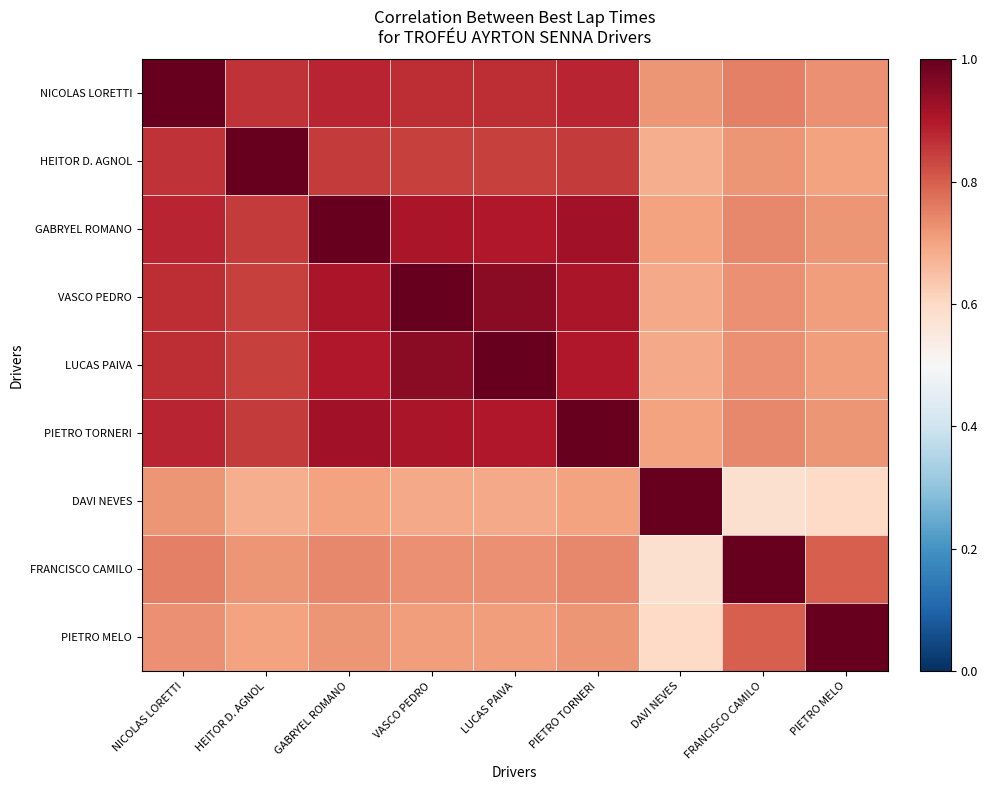

Reading left to right, extract all data points from this chart.

NICOLAS LORETTI: NICOLAS LORETTI=1.0	HEITOR D. AGNOL=0.9	GABRYEL ROMANO=0.9	VASCO PEDRO=0.9	LUCAS PAIVA=0.9	PIETRO TORNERI=0.9	DAVI NEVES=0.7	FRANCISCO CAMILO=0.8	PIETRO MELO=0.7
HEITOR D. AGNOL: NICOLAS LORETTI=0.9	HEITOR D. AGNOL=1.0	GABRYEL ROMANO=0.8	VASCO PEDRO=0.8	LUCAS PAIVA=0.8	PIETRO TORNERI=0.8	DAVI NEVES=0.7	FRANCISCO CAMILO=0.7	PIETRO MELO=0.7
GABRYEL ROMANO: NICOLAS LORETTI=0.9	HEITOR D. AGNOL=0.8	GABRYEL ROMANO=1.0	VASCO PEDRO=0.9	LUCAS PAIVA=0.9	PIETRO TORNERI=0.9	DAVI NEVES=0.7	FRANCISCO CAMILO=0.7	PIETRO MELO=0.7
VASCO PEDRO: NICOLAS LORETTI=0.9	HEITOR D. AGNOL=0.8	GABRYEL ROMANO=0.9	VASCO PEDRO=1.0	LUCAS PAIVA=0.9	PIETRO TORNERI=0.9	DAVI NEVES=0.7	FRANCISCO CAMILO=0.7	PIETRO MELO=0.7
LUCAS PAIVA: NICOLAS LORETTI=0.9	HEITOR D. AGNOL=0.8	GABRYEL ROMANO=0.9	VASCO PEDRO=0.9	LUCAS PAIVA=1.0	PIETRO TORNERI=0.9	DAVI NEVES=0.7	FRANCISCO CAMILO=0.7	PIETRO MELO=0.7
PIETRO TORNERI: NICOLAS LORETTI=0.9	HEITOR D. AGNOL=0.8	GABRYEL ROMANO=0.9	VASCO PEDRO=0.9	LUCAS PAIVA=0.9	PIETRO TORNERI=1.0	DAVI NEVES=0.7	FRANCISCO CAMILO=0.7	PIETRO MELO=0.7
DAVI NEVES: NICOLAS LORETTI=0.7	HEITOR D. AGNOL=0.7	GABRYEL ROMANO=0.7	VASCO PEDRO=0.7	LUCAS PAIVA=0.7	PIETRO TORNERI=0.7	DAVI NEVES=1.0	FRANCISCO CAMILO=0.6	PIETRO MELO=0.6
FRANCISCO CAMILO: NICOLAS LORETTI=0.8	HEITOR D. AGNOL=0.7	GABRYEL ROMANO=0.7	VASCO PEDRO=0.7	LUCAS PAIVA=0.7	PIETRO TORNERI=0.7	DAVI NEVES=0.6	FRANCISCO CAMILO=1.0	PIETRO MELO=0.8
PIETRO MELO: NICOLAS LORETTI=0.7	HEITOR D. AGNOL=0.7	GABRYEL ROMANO=0.7	VASCO PEDRO=0.7	LUCAS PAIVA=0.7	PIETRO TORNERI=0.7	DAVI NEVES=0.6	FRANCISCO CAMILO=0.8	PIETRO MELO=1.0